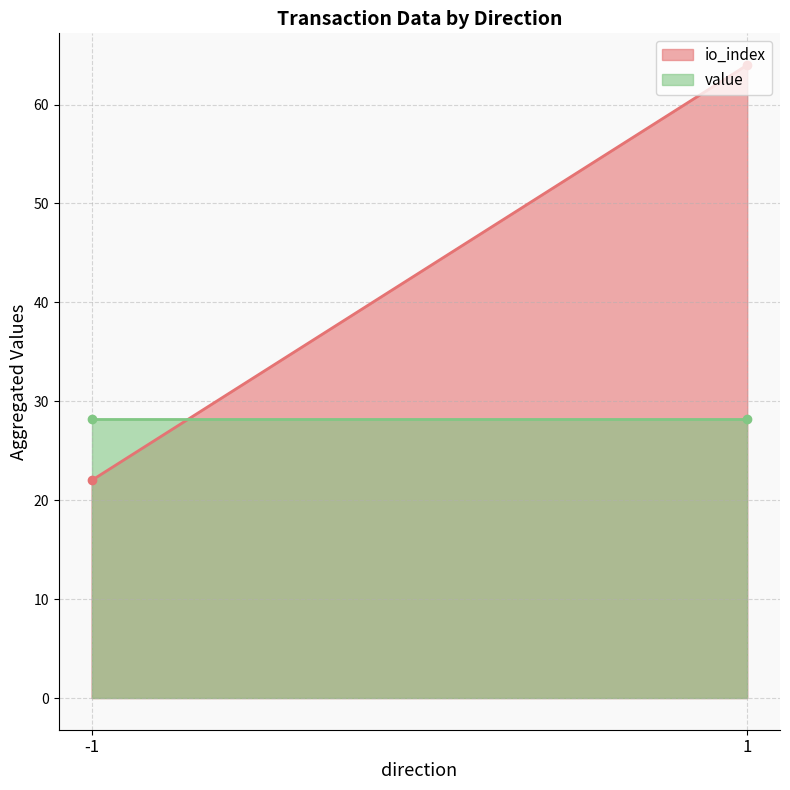

At 1, list the series in order from smallest to largest.

value, io_index